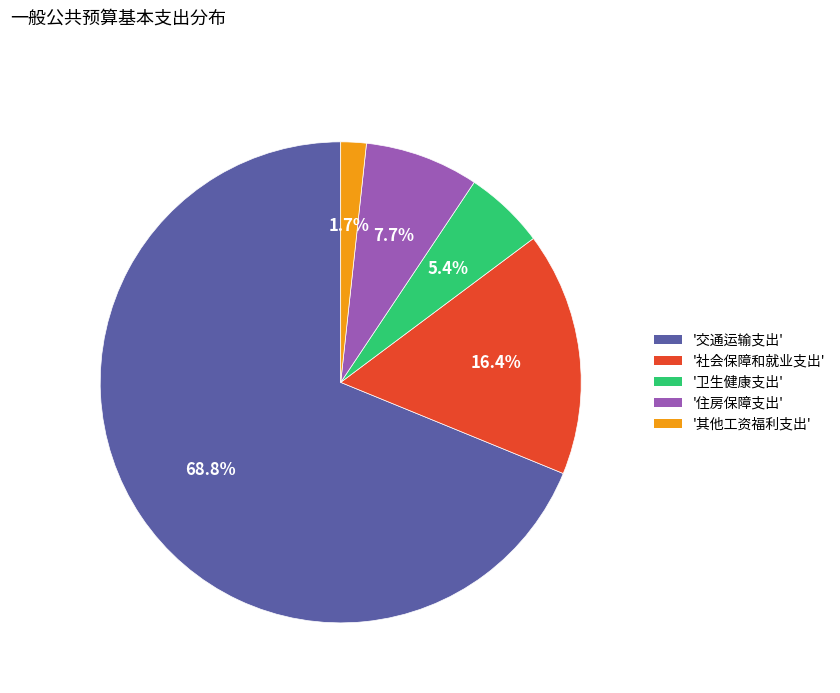

Does any single category account for the majority?

Yes